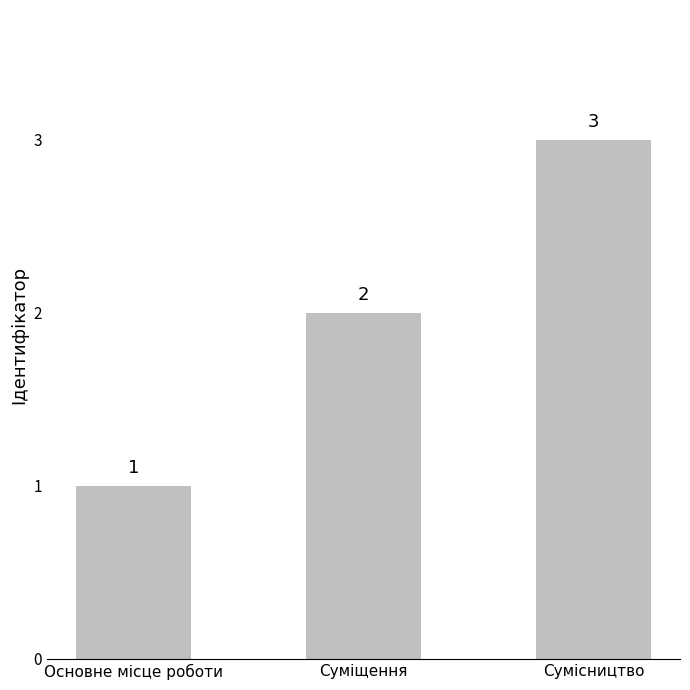

What is the change in value from Суміщення to Сумісництво?

+1